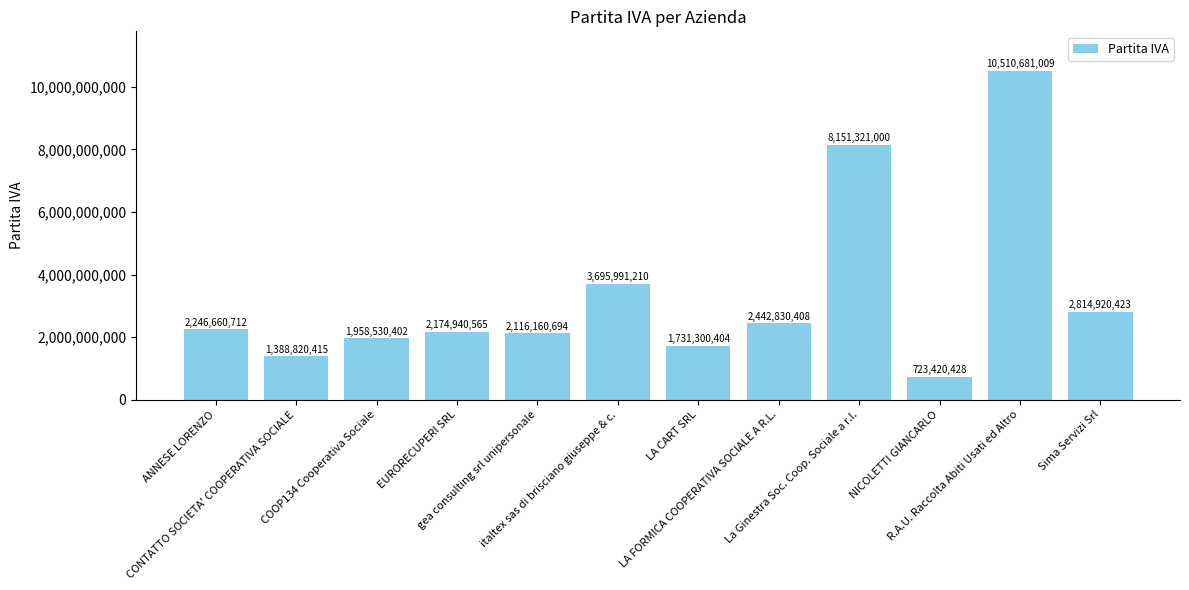

Is it true that the value at LA FORMICA COOPERATIVA SOCIALE A R.L. is 2442830408?

True